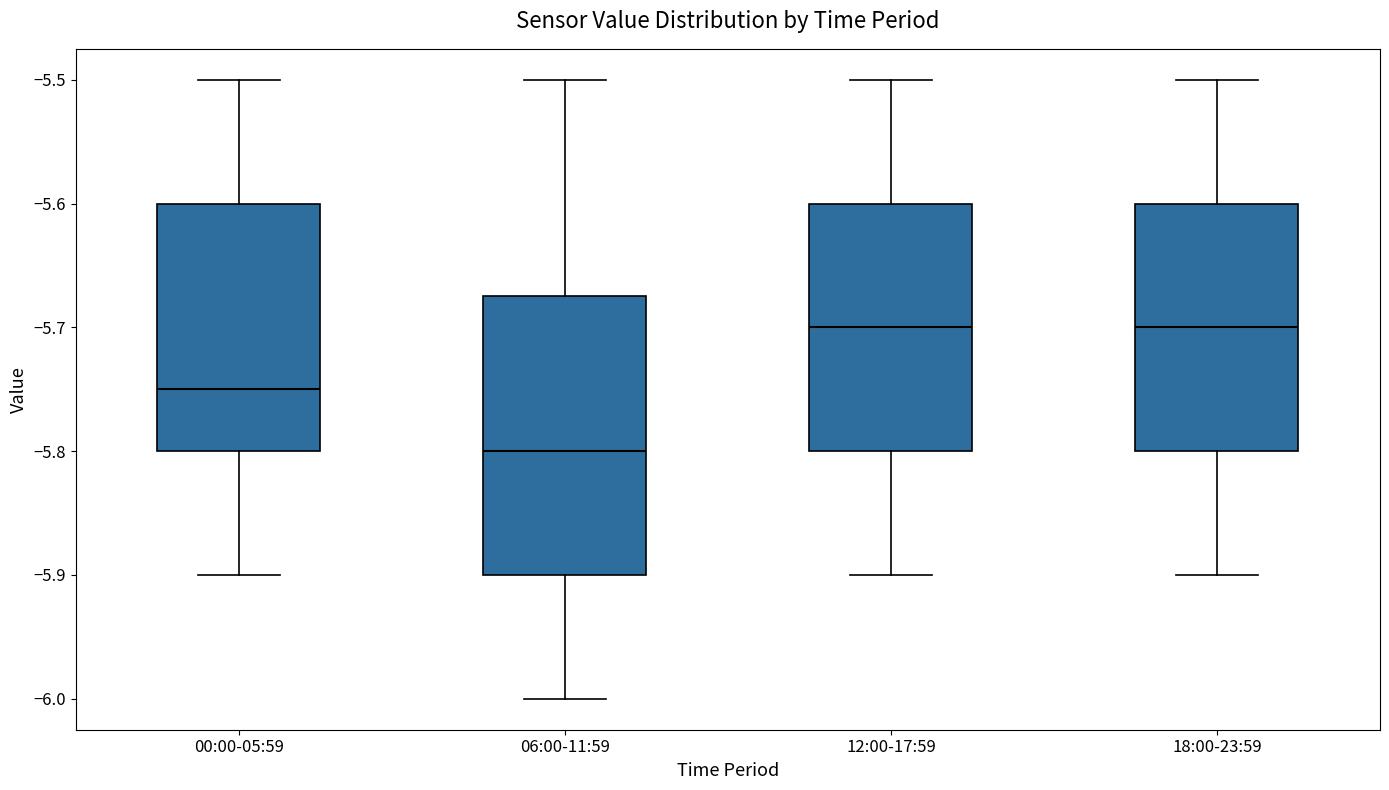

Comparing the boxes themselves (not the whiskers), which one is the tallest?

06:00-11:59